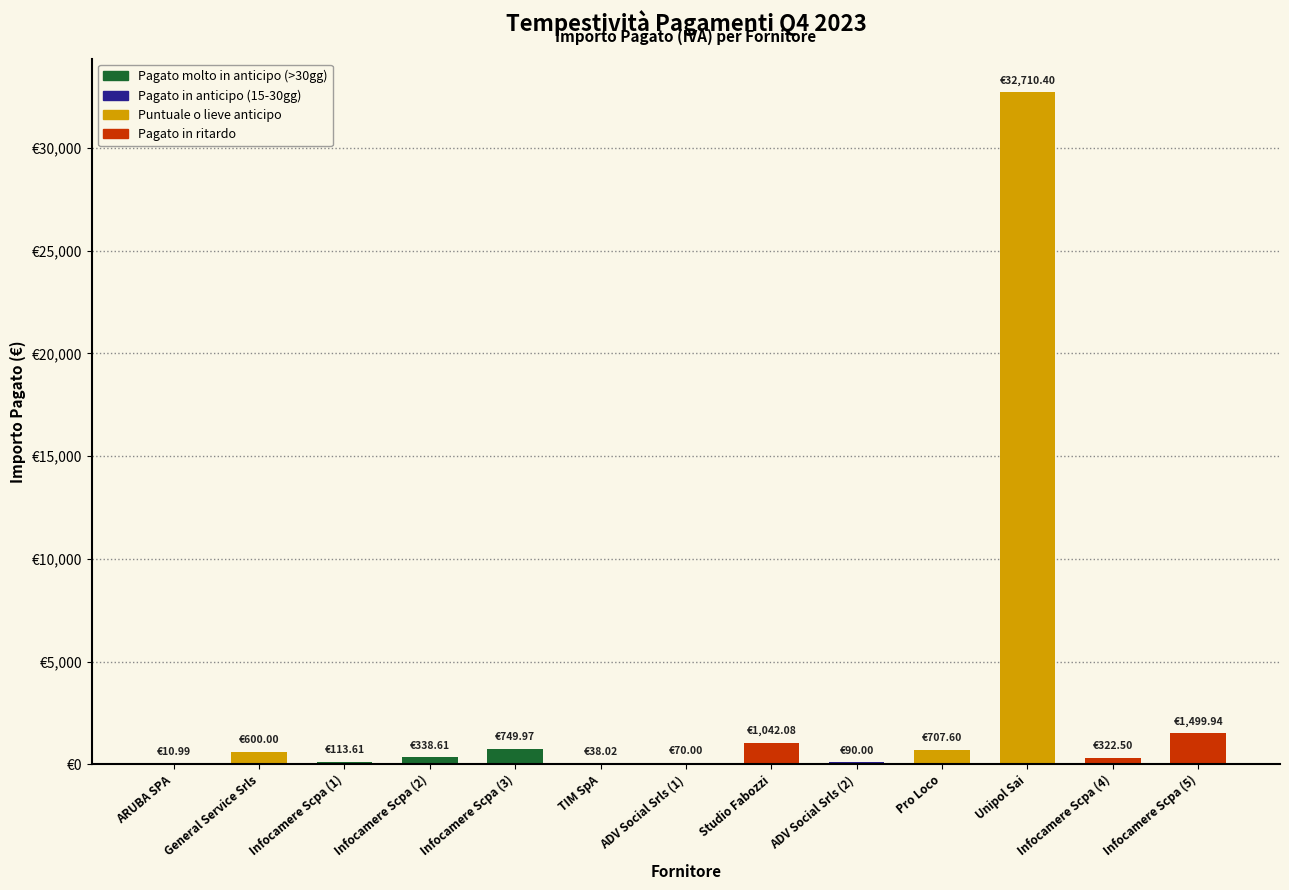

Reading left to right, extract all data points from this chart.

ARUBA SPA=11.0	General Service Srls=600.0	Infocamere Scpa (1)=113.6	Infocamere Scpa (2)=338.6	Infocamere Scpa (3)=750.0	TIM SpA=38.0	ADV Social Srls (1)=70.0	Studio Fabozzi=1042.1	ADV Social Srls (2)=90.0	Pro Loco=707.6	Unipol Sai=32710.4	Infocamere Scpa (4)=322.5	Infocamere Scpa (5)=1499.9